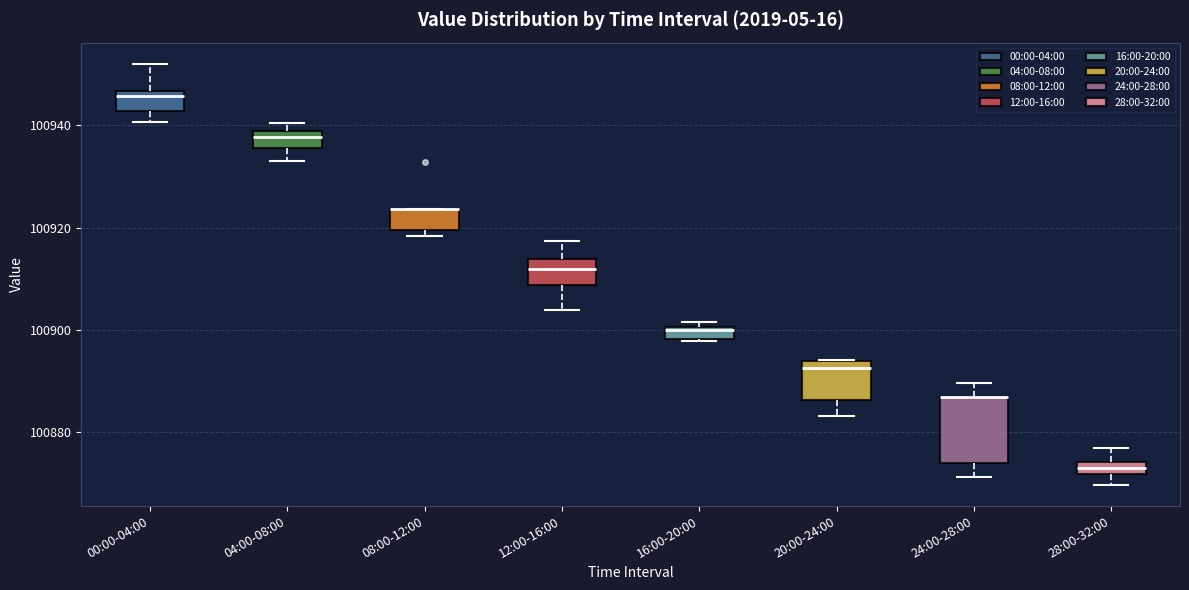

Where is the upper edge of the box for 24:00-28:00 on the y-axis? The values are not printed on the chart, so give them approximately, as read against the axis.

100886